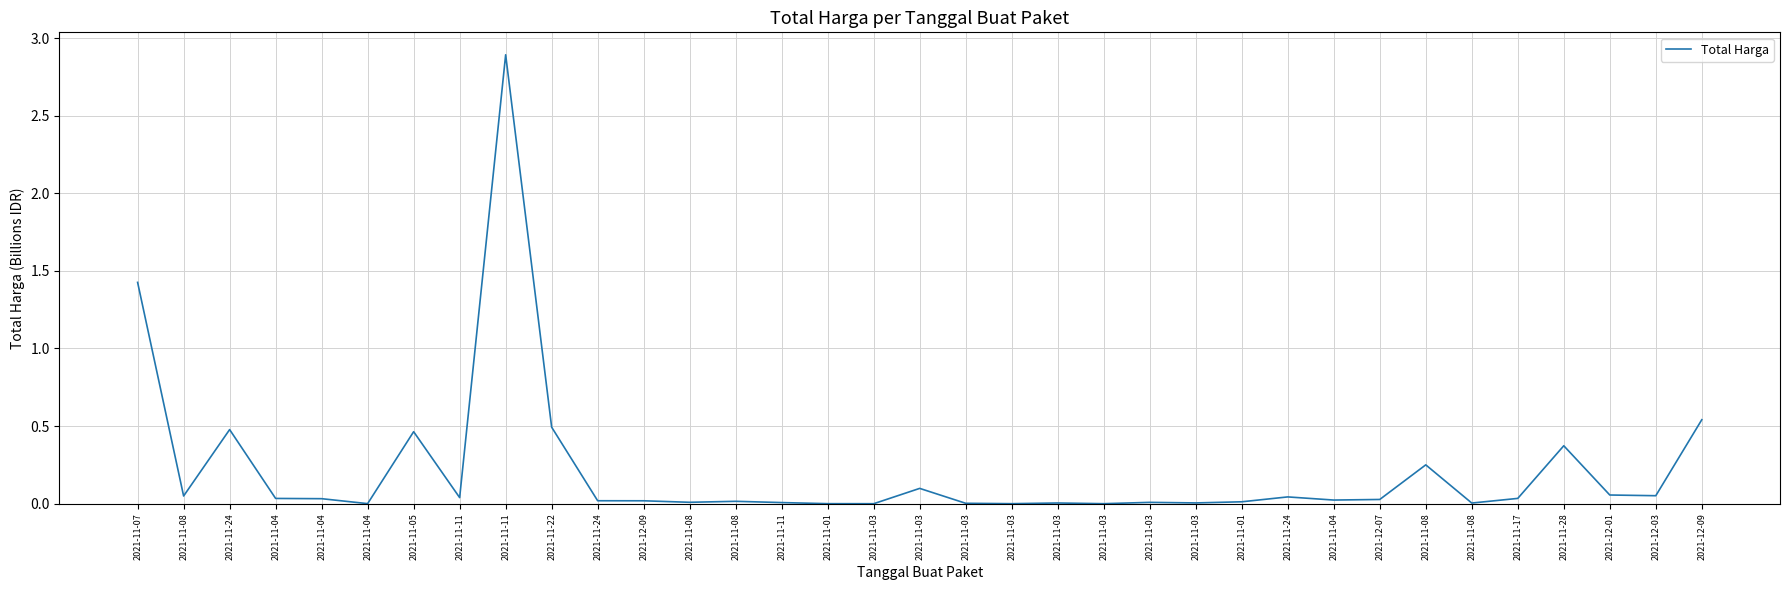

What is the label of the 28th point from the right?

2021-11-11